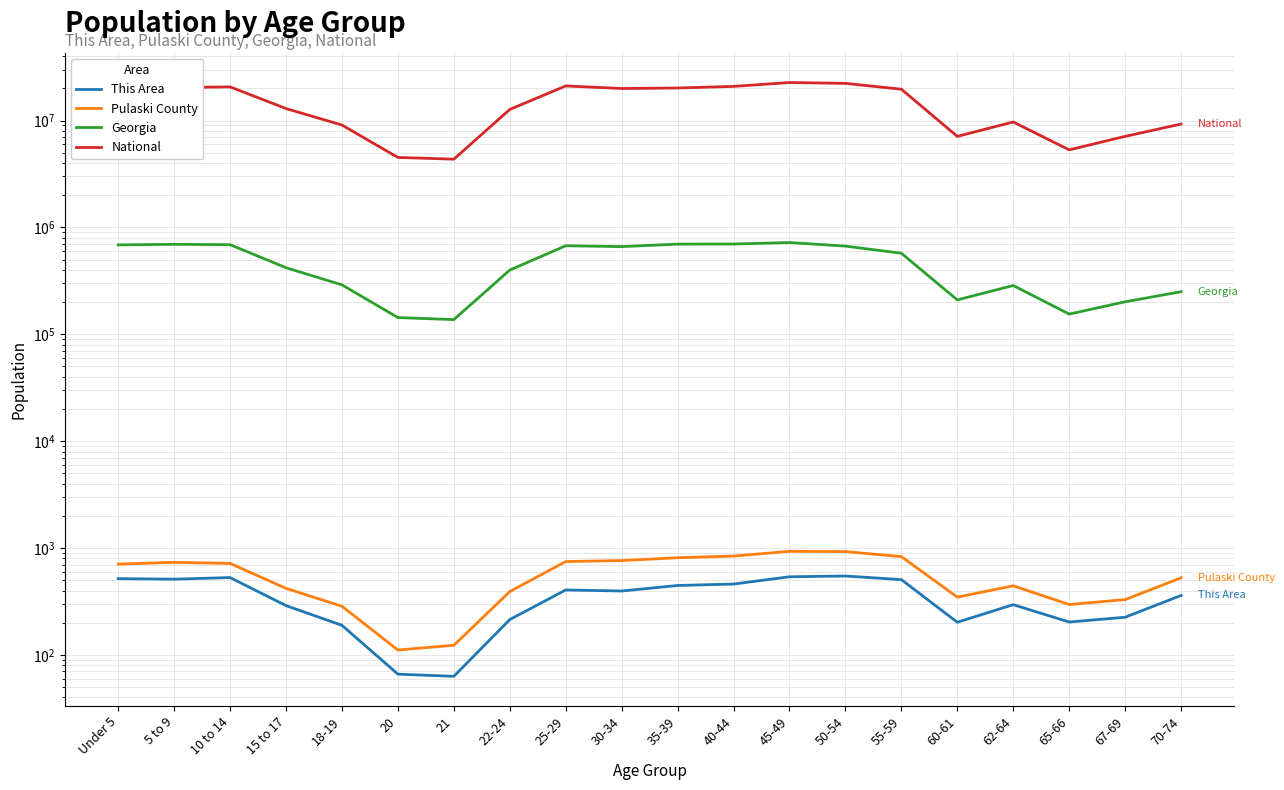

True or false: Georgia and This Area intersect in this chart.

False